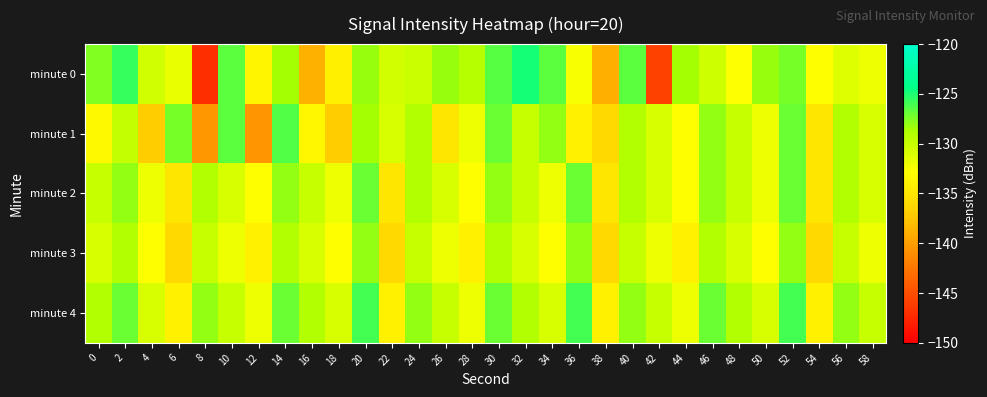

Reading left to right, transcribe all the data shown in this chart.

minute 0: 0=-127.6	2=-125.7	4=-130.5	6=-131.8	8=-147.0	10=-126.6	12=-133.6	14=-128.5	16=-138.8	18=-134.2	20=-128.1	22=-130.6	24=-130.3	26=-128.1	28=-129.2	30=-126.5	32=-124.9	34=-126.6	36=-132.4	38=-139.0	40=-126.6	42=-145.8	44=-128.4	46=-130.4	48=-132.9	50=-128.1	52=-127.3	54=-133.0	56=-131.2	58=-132.1
minute 1: 0=-133.4	2=-129.9	4=-137.0	6=-127.4	8=-140.5	10=-126.7	12=-140.6	14=-126.3	16=-133.5	18=-137.1	20=-128.5	22=-131.0	24=-129.0	26=-135.0	28=-132.0	30=-127.0	32=-130.0	34=-128.0	36=-134.0	38=-136.0	40=-129.0	42=-131.0	44=-133.0	46=-128.0	48=-130.0	50=-132.0	52=-127.0	54=-135.0	56=-129.0	58=-131.0
minute 2: 0=-130.0	2=-128.0	4=-132.0	6=-135.0	8=-129.0	10=-131.0	12=-133.0	14=-128.0	16=-130.0	18=-132.0	20=-127.0	22=-135.0	24=-129.0	26=-131.0	28=-133.0	30=-128.0	32=-130.0	34=-132.0	36=-127.0	38=-135.0	40=-129.0	42=-131.0	44=-133.0	46=-128.0	48=-130.0	50=-132.0	52=-127.0	54=-135.0	56=-129.0	58=-131.0
minute 3: 0=-131.0	2=-129.0	4=-133.0	6=-136.0	8=-130.0	10=-132.0	12=-134.0	14=-129.0	16=-131.0	18=-133.0	20=-128.0	22=-136.0	24=-130.0	26=-132.0	28=-134.0	30=-129.0	32=-131.0	34=-133.0	36=-128.0	38=-136.0	40=-130.0	42=-132.0	44=-134.0	46=-129.0	48=-131.0	50=-133.0	52=-128.0	54=-136.0	56=-130.0	58=-132.0
minute 4: 0=-129.0	2=-127.0	4=-131.0	6=-134.0	8=-128.0	10=-130.0	12=-132.0	14=-127.0	16=-129.0	18=-131.0	20=-126.0	22=-134.0	24=-128.0	26=-130.0	28=-132.0	30=-127.0	32=-129.0	34=-131.0	36=-126.0	38=-134.0	40=-128.0	42=-130.0	44=-132.0	46=-127.0	48=-129.0	50=-131.0	52=-126.0	54=-134.0	56=-128.0	58=-130.0